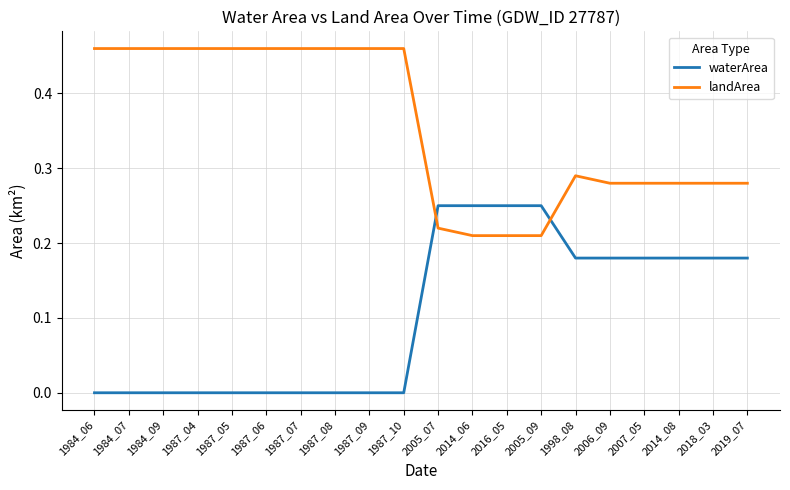

Is the value of landArea at 2005_09 greater than the value of waterArea at 1984_06?

Yes